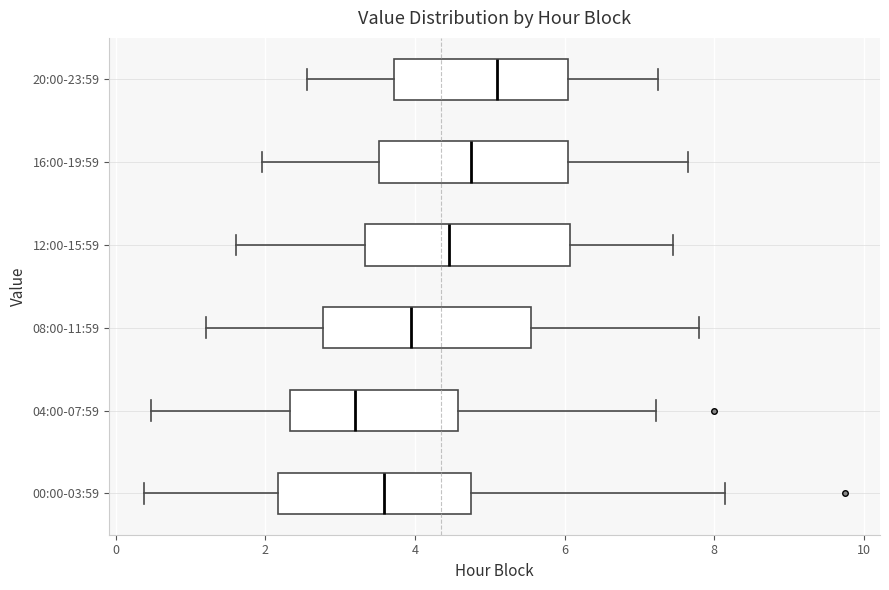

Where is the left edge of the box for 04:00-07:59 on the x-axis? The values are not printed on the chart, so give them approximately, as read against the axis.

2.4